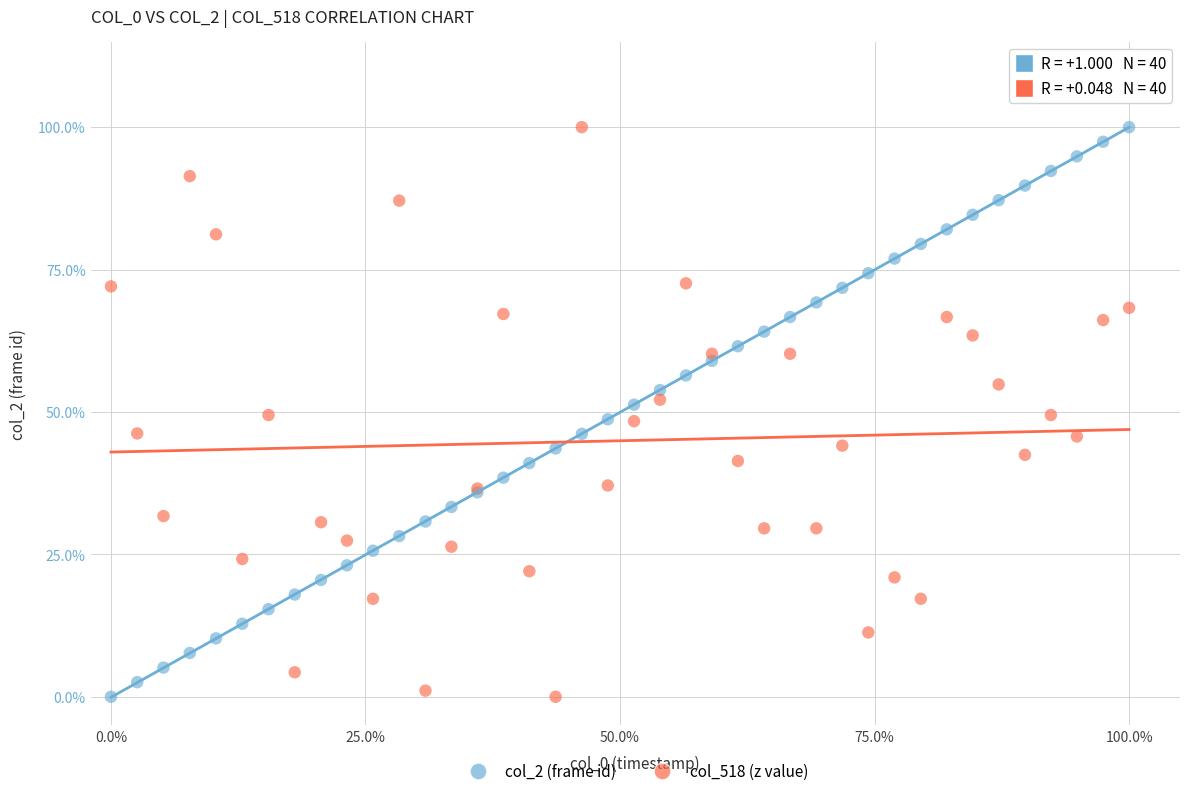

What are all the series names shown in the legend?

col_2 (frame id), col_518 (z value)